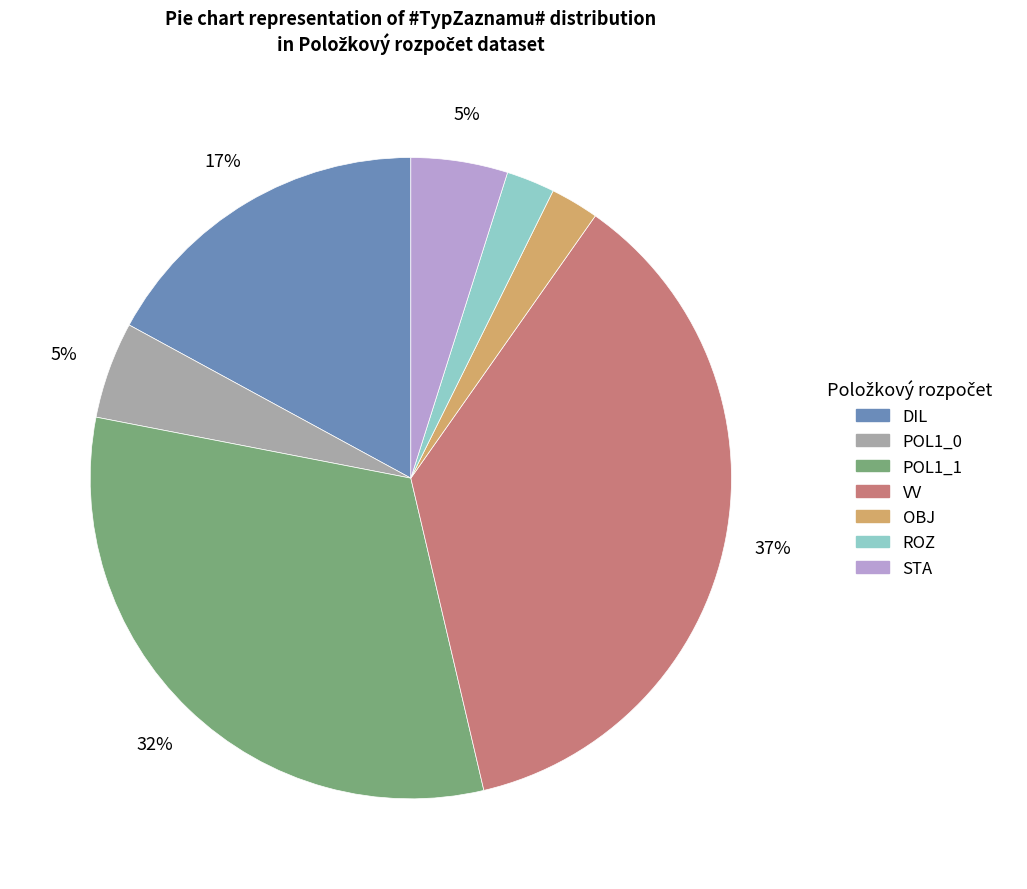

Is there any slice that represents more than half of the pie?

No